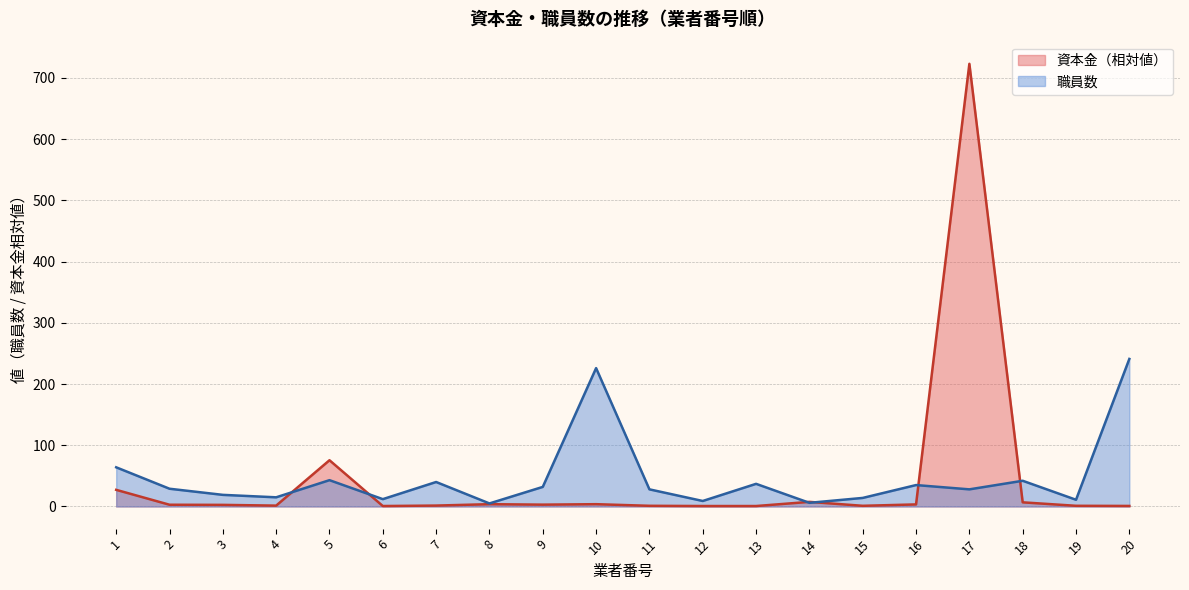

Count the number of categories in the chart.

20